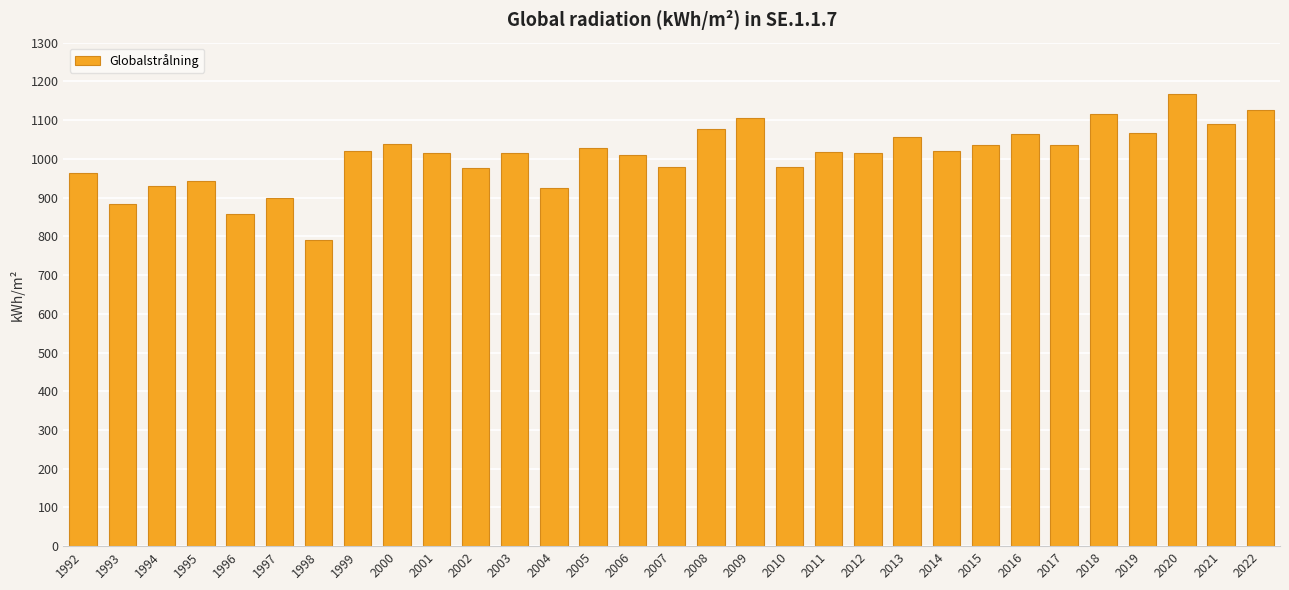

How many values are below 1018?

15